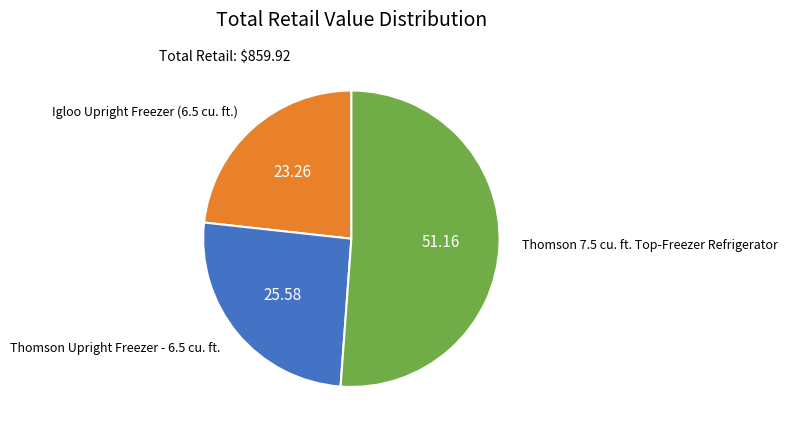

Is there a majority slice in this chart?

Yes